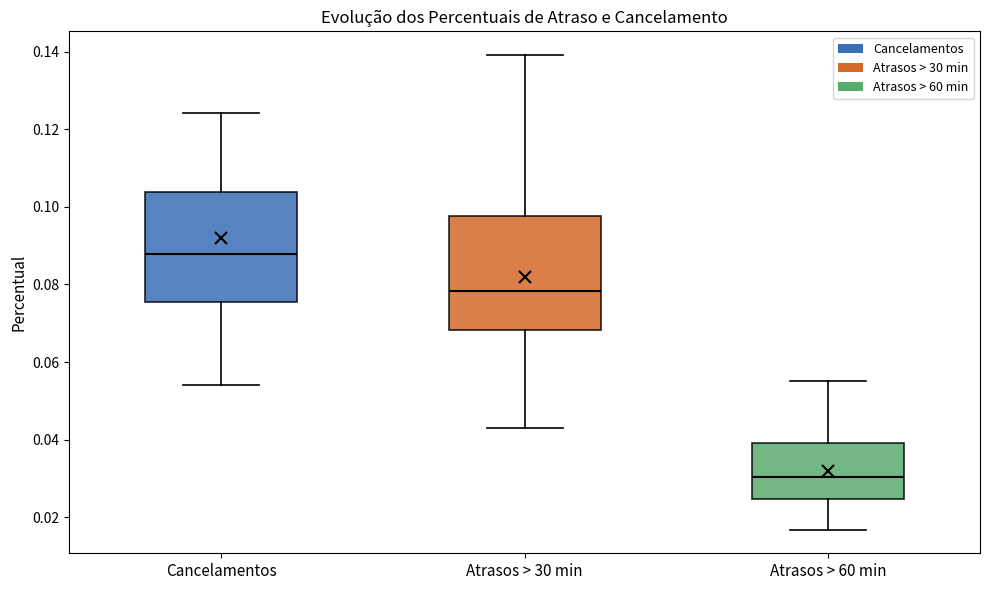

Reading left to right, read every box against the y-axis: the position of its median line, the range the box covers, and the ends of its whiskers. The values are not printed on the chart, so give them approximately, as read against the axis.

Cancelamentos: median 0.088, box 0.076 to 0.104, whiskers 0.054 to 0.124
Atrasos > 30 min: median 0.078, box 0.068 to 0.098, whiskers 0.044 to 0.140
Atrasos > 60 min: median 0.030, box 0.024 to 0.040, whiskers 0.016 to 0.056